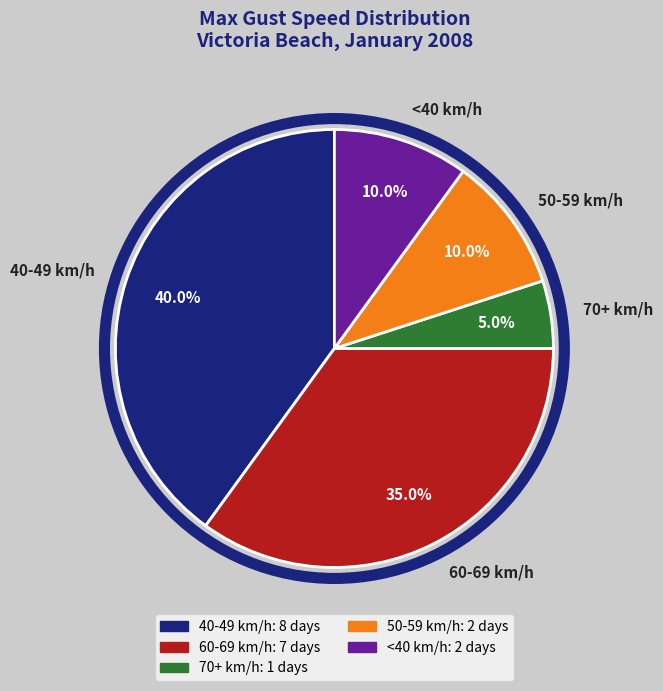

Does <40 km/h represent more than half of the total?

No